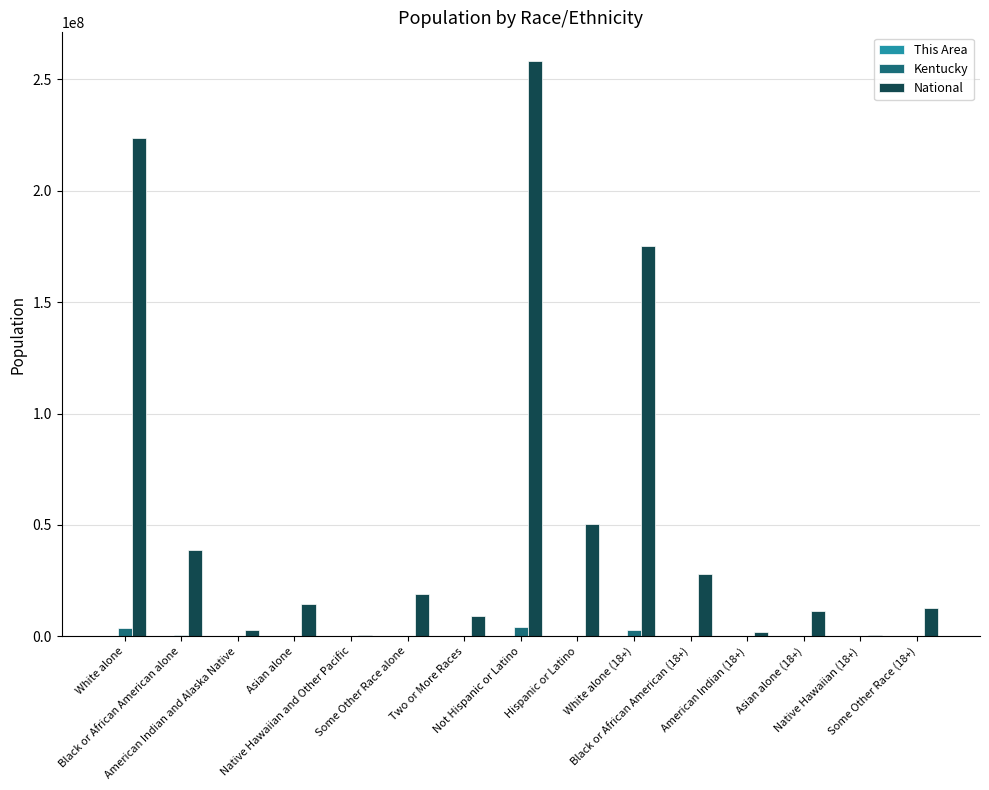

What is the total value across all series at American Indian and Alaska Native?

2942457